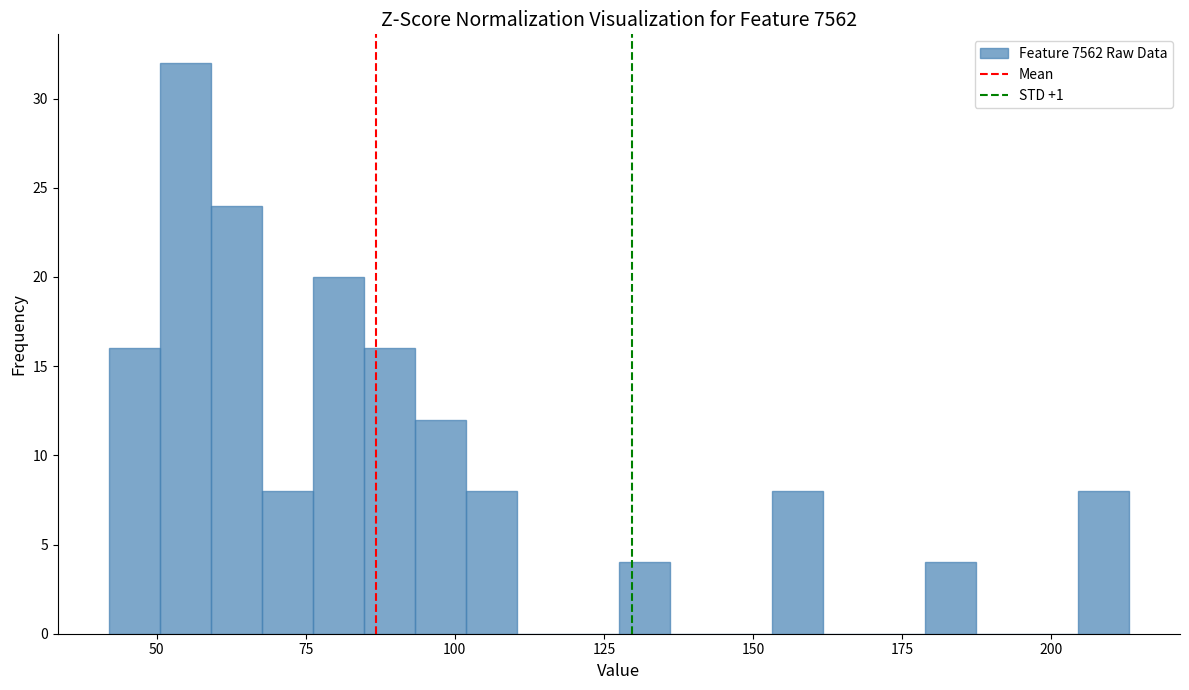

Read against the x-axis, roughly where is the centre of the tallest bar?

55